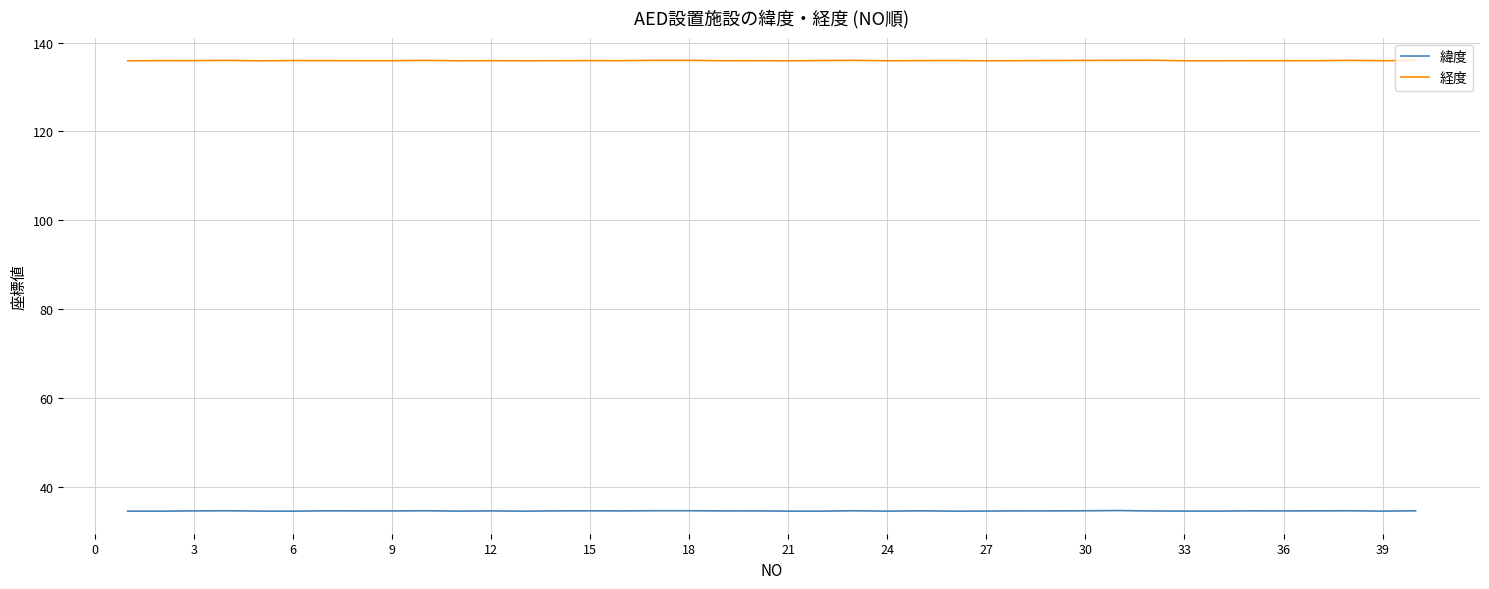

True or false: 経度 and 緯度 intersect in this chart.

False